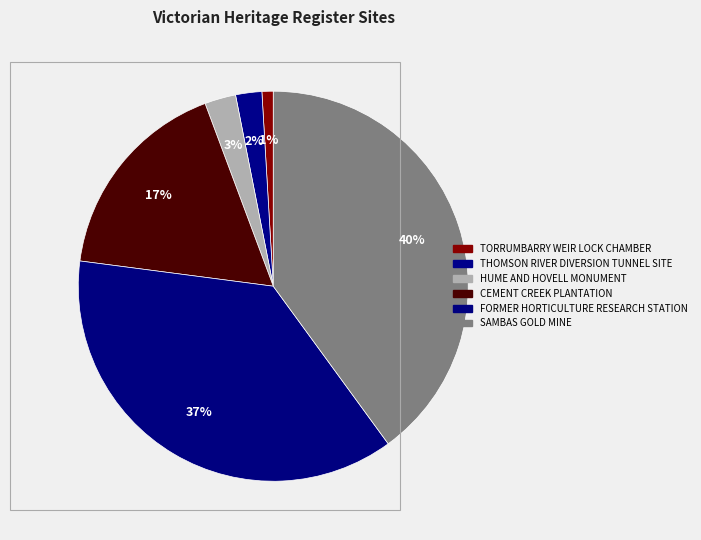

The HUME AND HOVELL MONUMENT slice represents 14% of the pie. True or false?

False